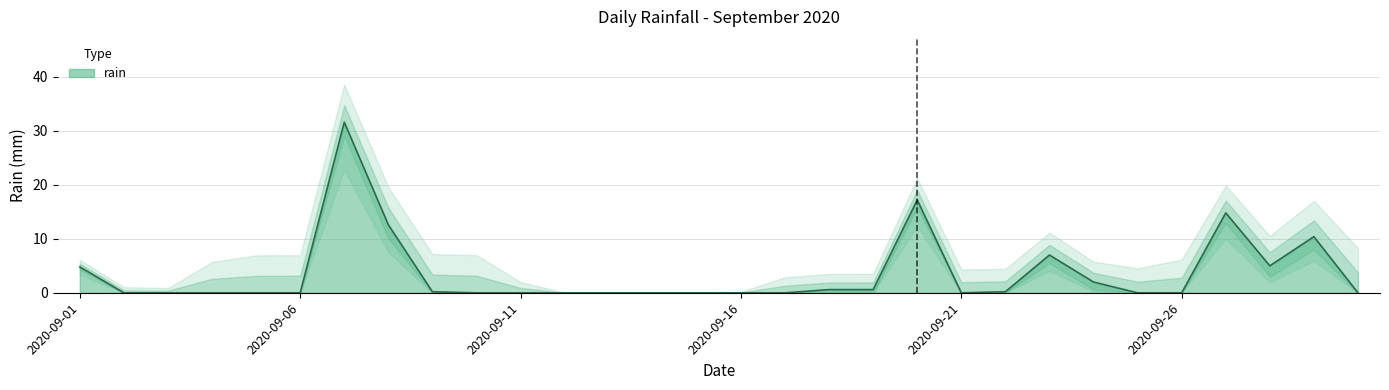

How many points are higher than both their immediate neighbors (excluding endpoints)?

5